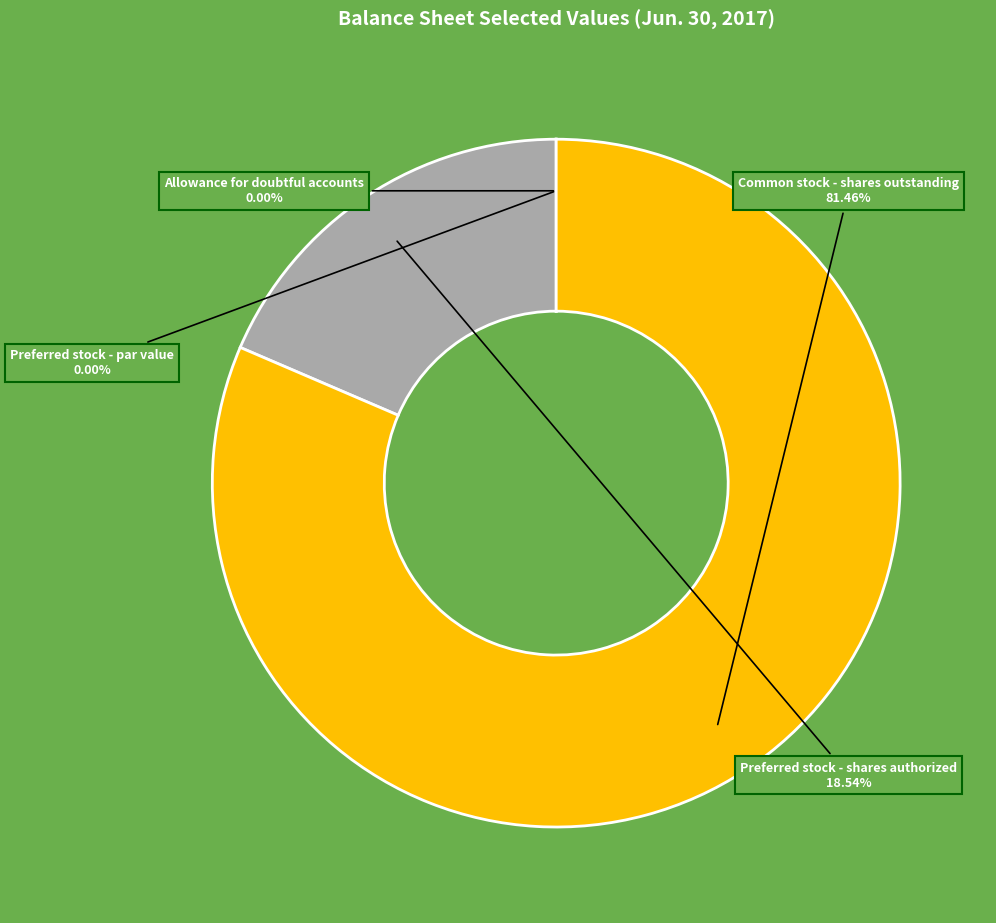

Does Common stock - shares outstanding account for over 50% of the chart?

Yes